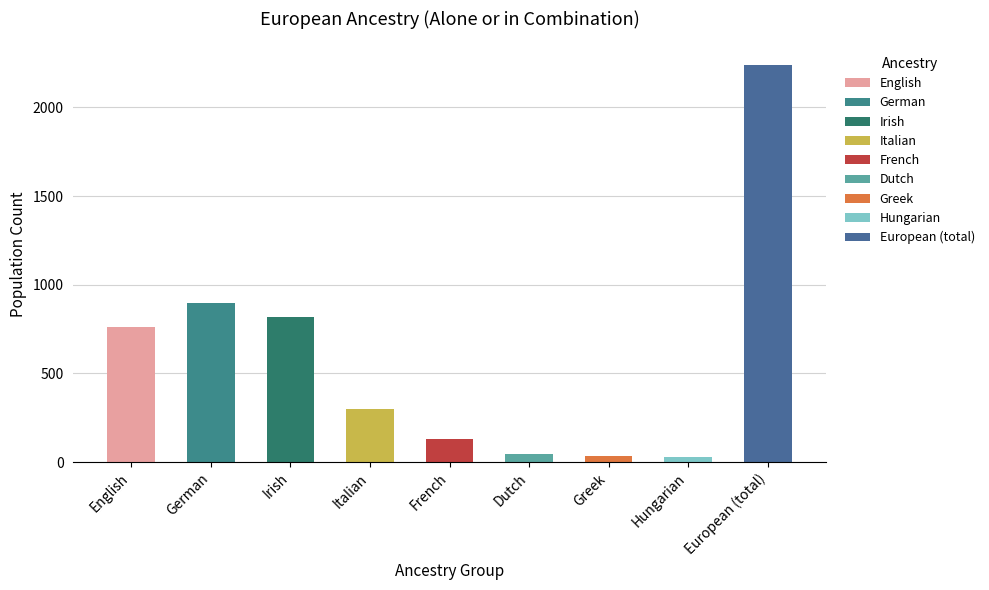

At which label is the value closest to 1133?

German